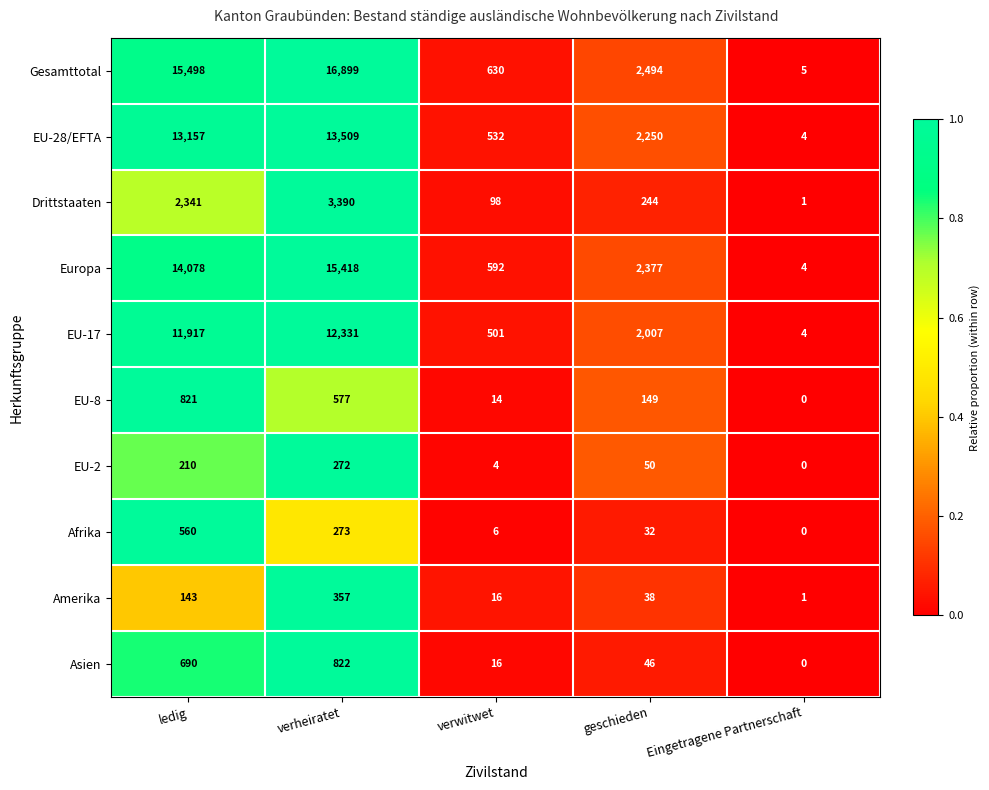

Which series has the largest range (max minus min)?

Gesamttotal